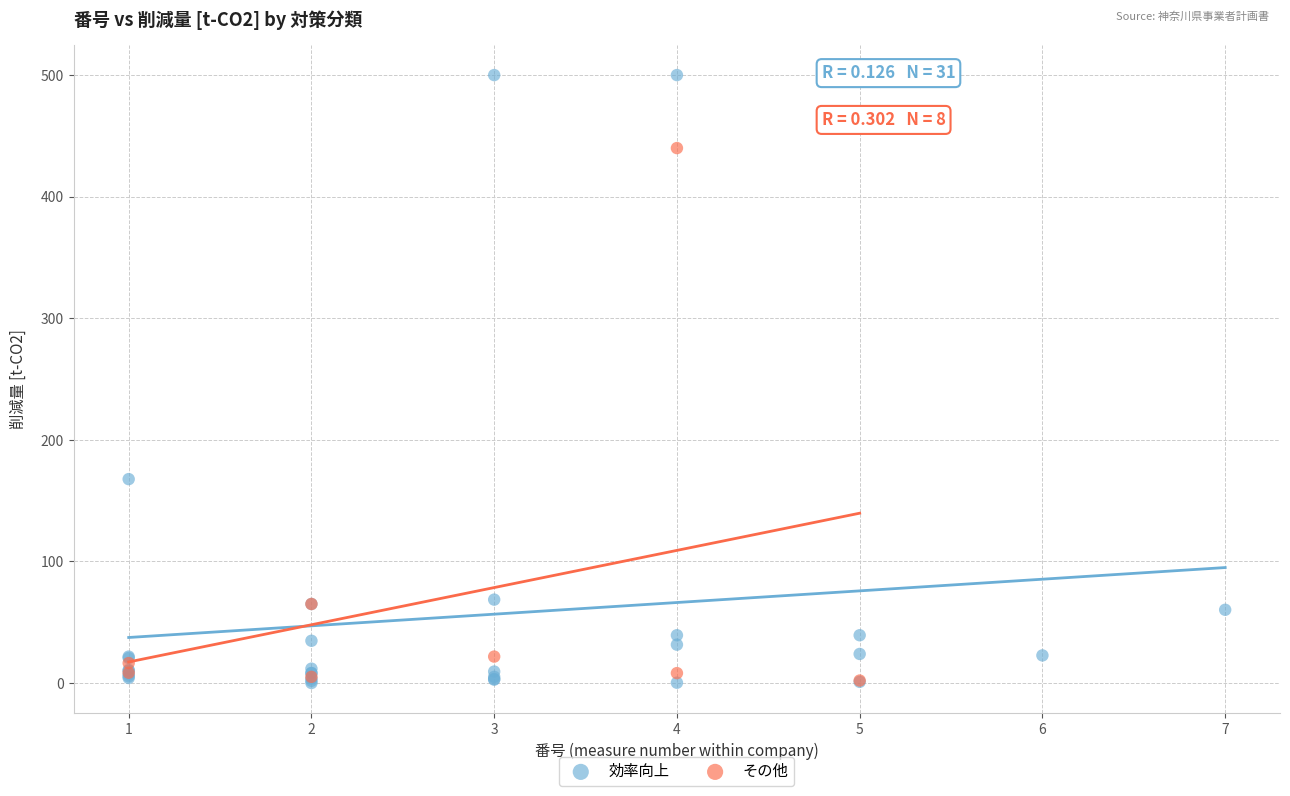

Which series has the widest spread of Y values?

効率向上